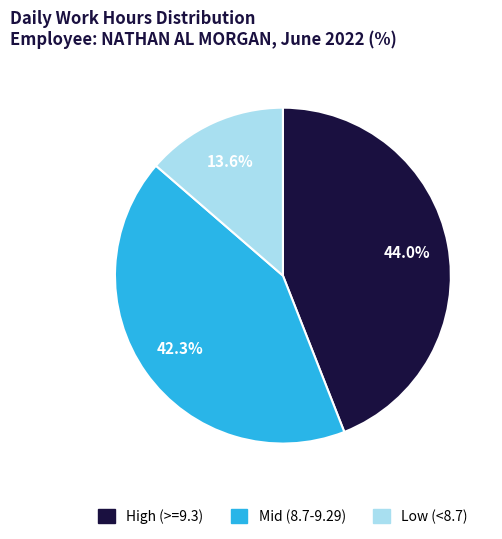

Is there any slice that represents more than half of the pie?

No